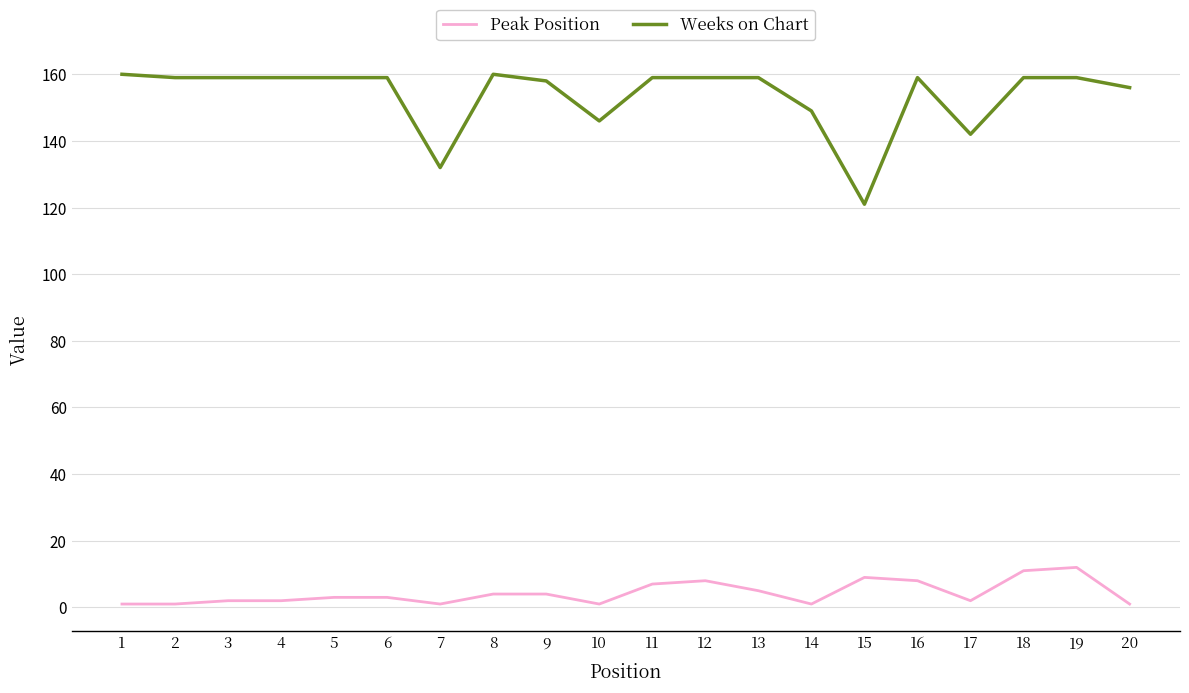

How many lines are shown in the chart?

2